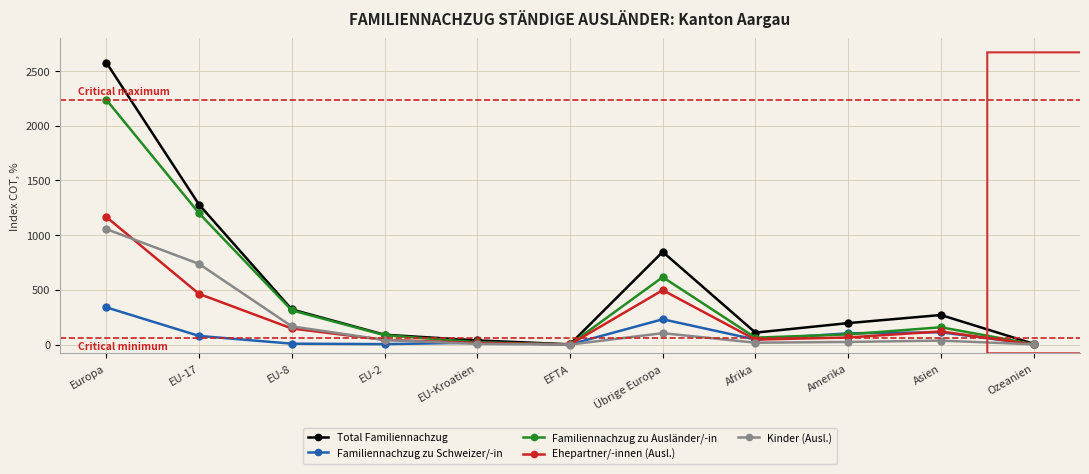

At which category does Familiennachzug zu Ausländer/-in reach its first local peak?

Übrige Europa